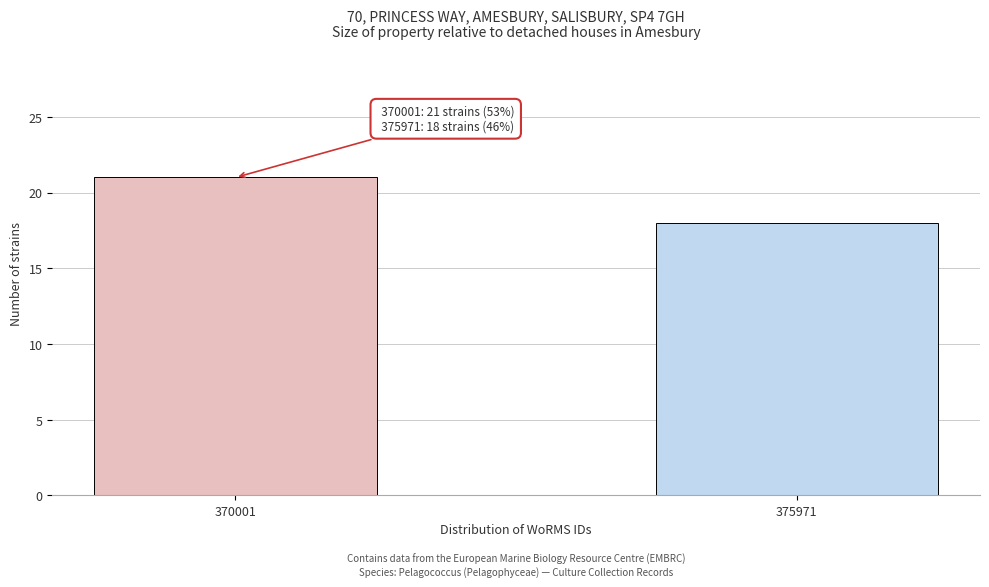

Reading left to right, extract all data points from this chart.

21	18